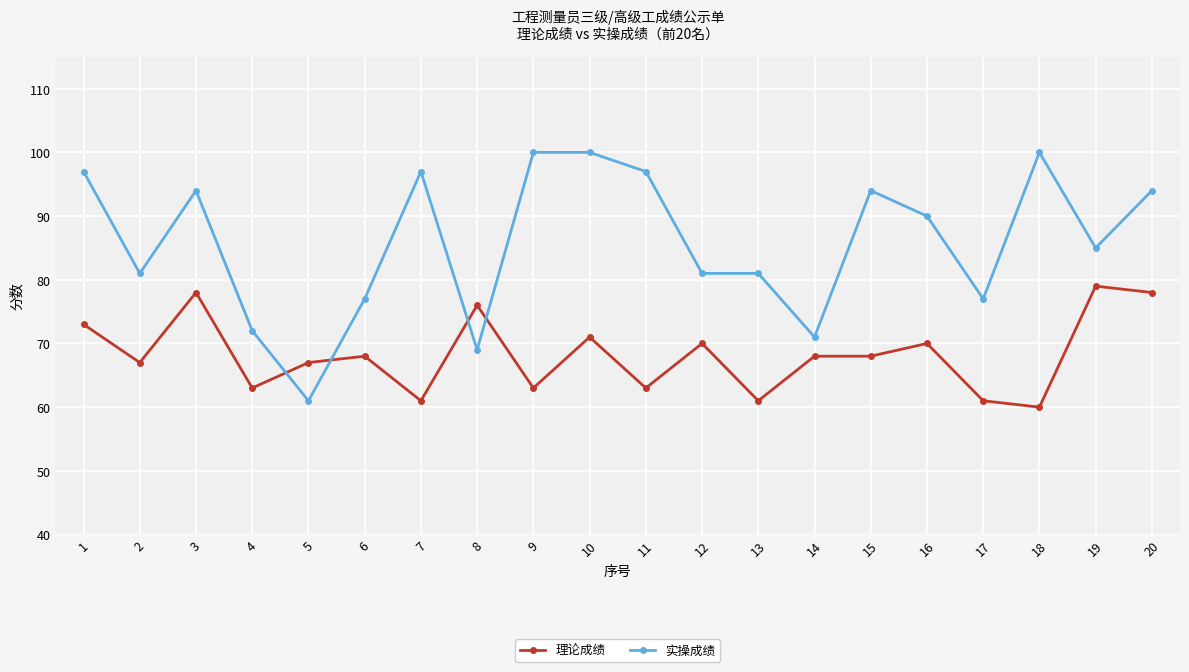

Where do 理论成绩 and 实操成绩 first cross each other?

4 and 5